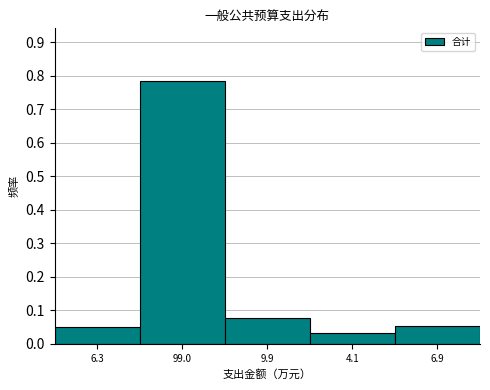

The chart shows a value of 0.0 at 6.9. True or false?

False